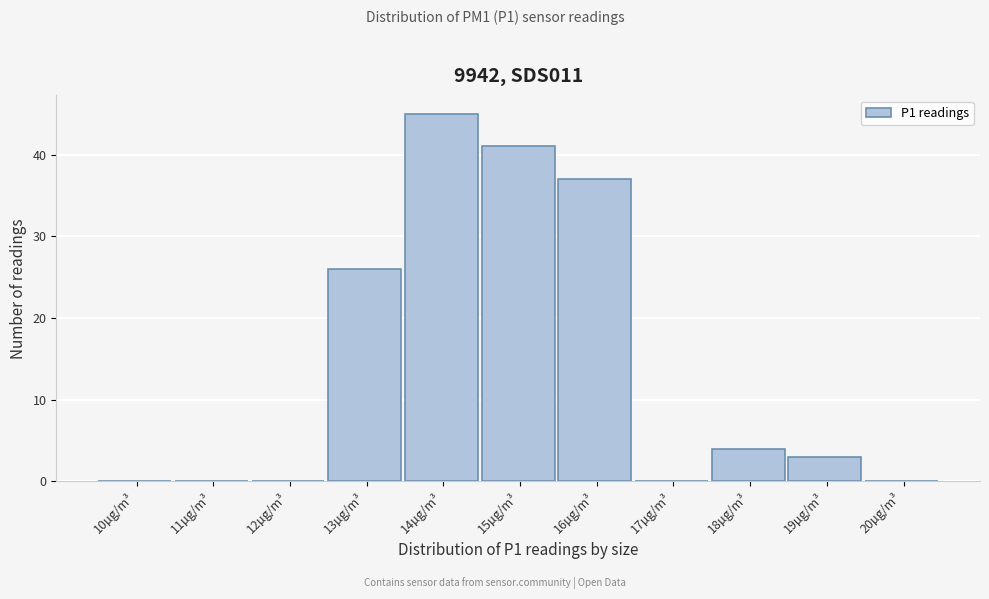

Reading left to right, list all the values displayed in this chart.

10µg/m³=0	11µg/m³=0	12µg/m³=0	13µg/m³=26	14µg/m³=45	15µg/m³=41	16µg/m³=37	17µg/m³=0	18µg/m³=4	19µg/m³=3	20µg/m³=0